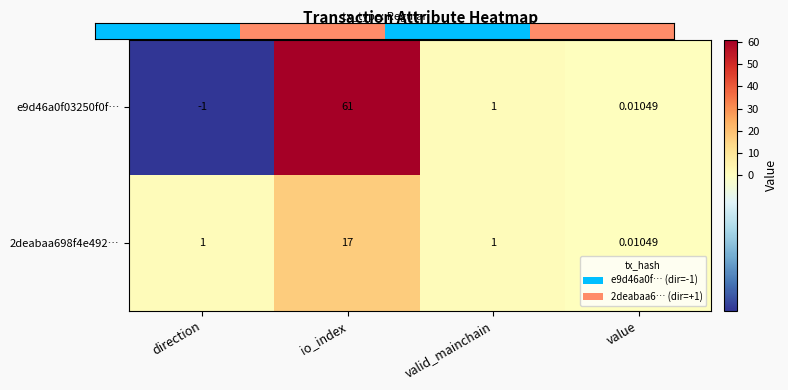

At which category is the sum across all series the highest?

io_index